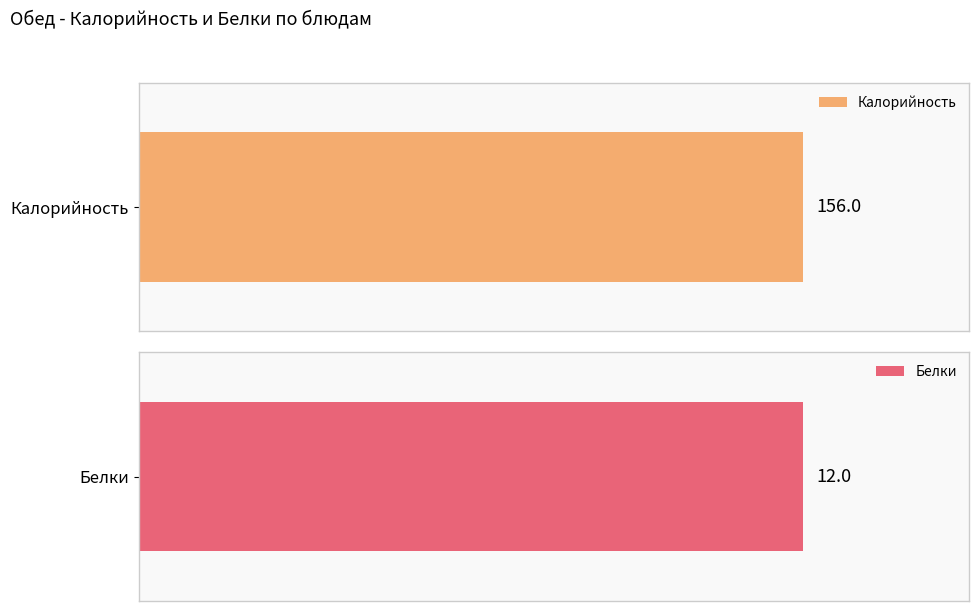

Which series has the largest range (max minus min)?

Калорийность